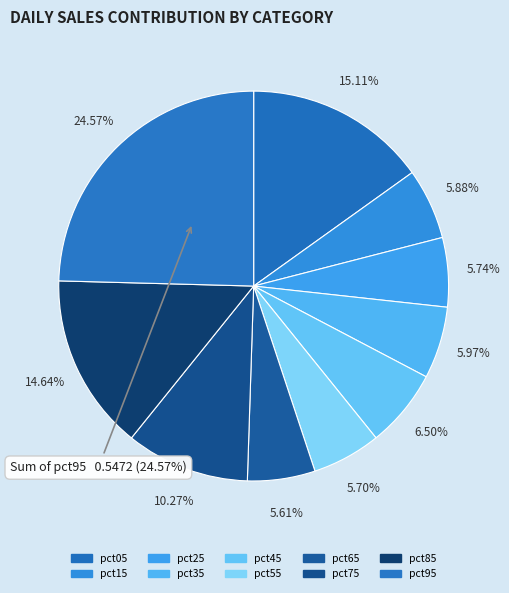

To the nearest percent, what is the combined percentage of pct35 and pct15?

12%